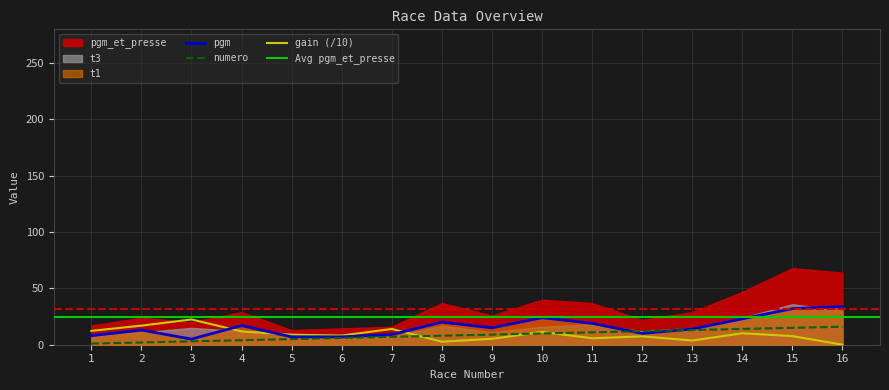

Reading left to right, list all the values displayed in this chart.

numero: 1.0	2.0	3.0	4.0	5.0	6.0	7.0	8.0	9.0	10.0	11.0	12.0	13.0	14.0	15.0	16.0
pgm: 8.0	13.0	5.0	17.0	7.0	7.0	9.0	20.0	15.0	24.0	19.0	10.0	14.0	23.0	32.0	34.0
gain: 12.3	17.0	22.4	11.8	8.9	8.1	14.0	2.7	5.2	11.3	5.7	7.5	3.7	10.1	7.7	0.0